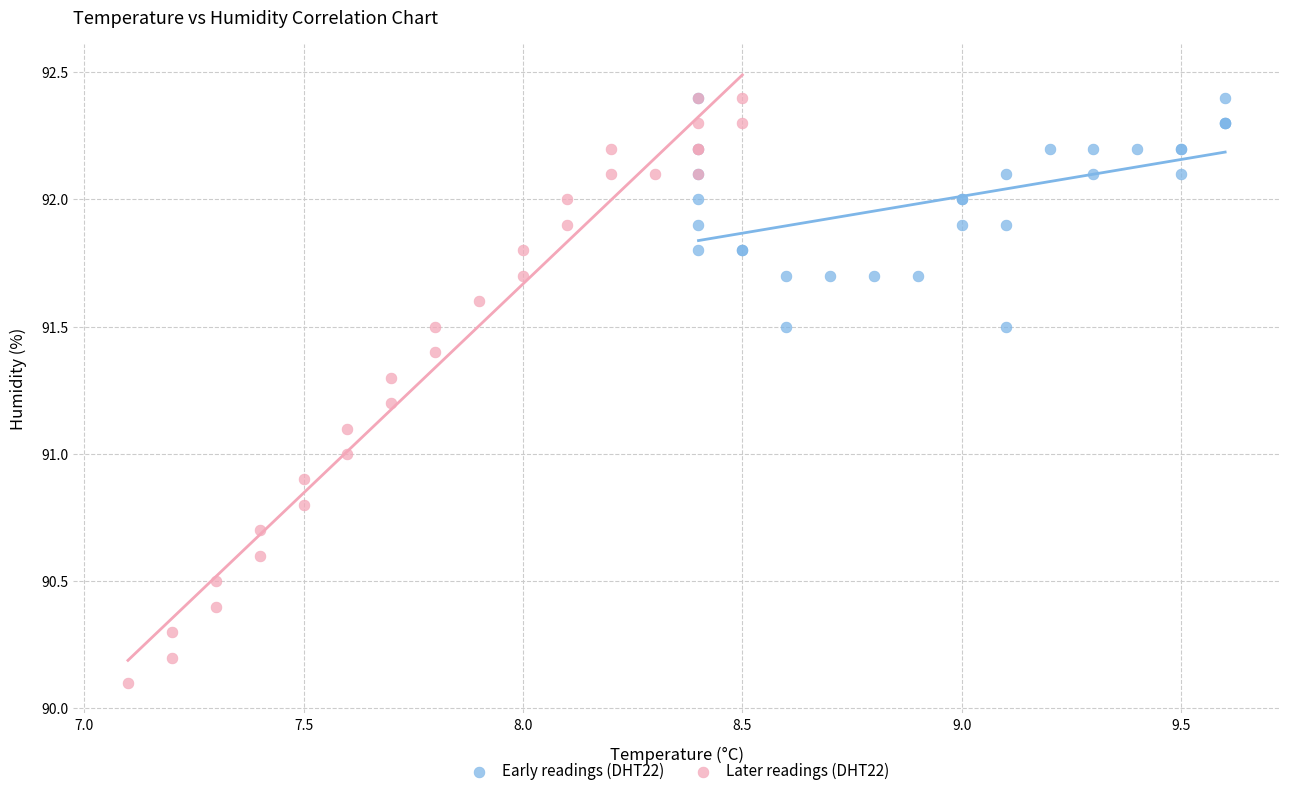

Which series has the widest spread of Y values?

Later readings (DHT22)